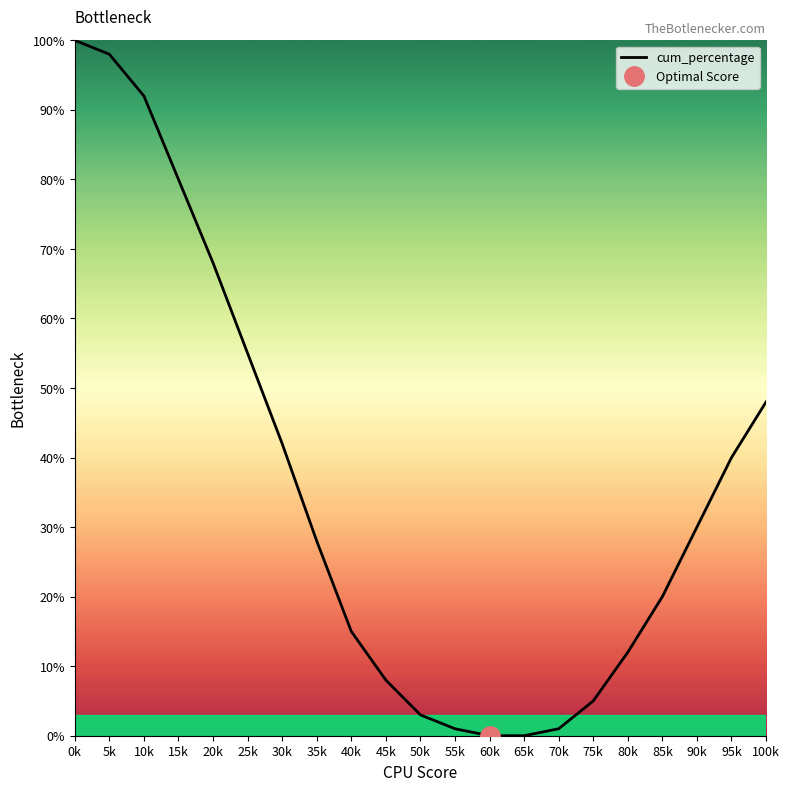

What is the difference between the values at 70k and 65k?

1